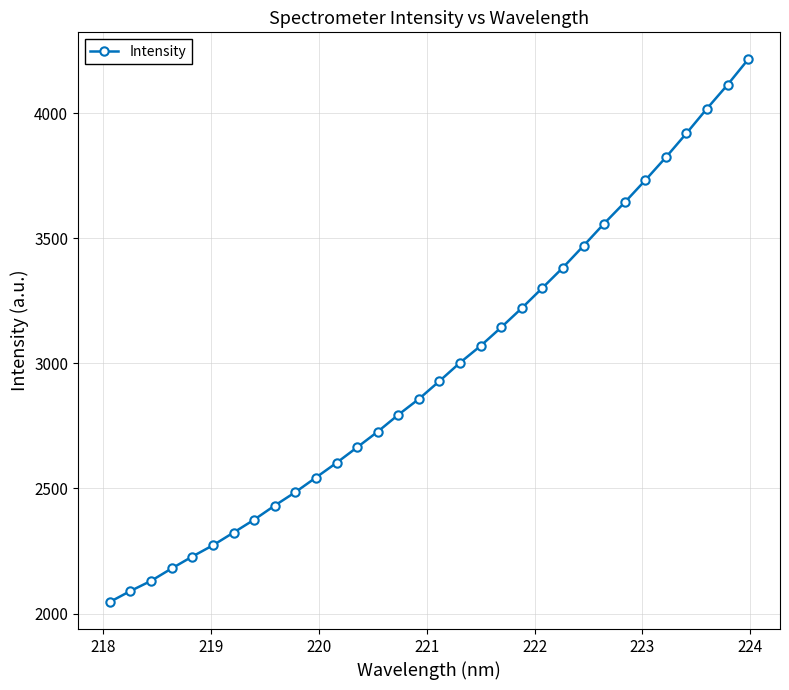

True or false: there are more than 2 points higher than both neighbors.

False